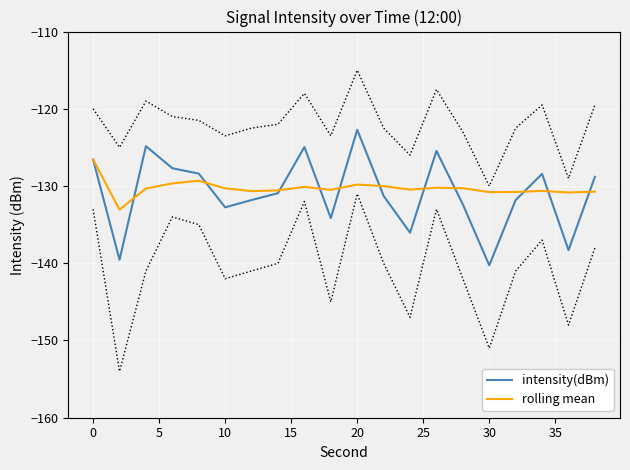

The value of intensity(dBm) at 20 is -190.0. True or false?

False